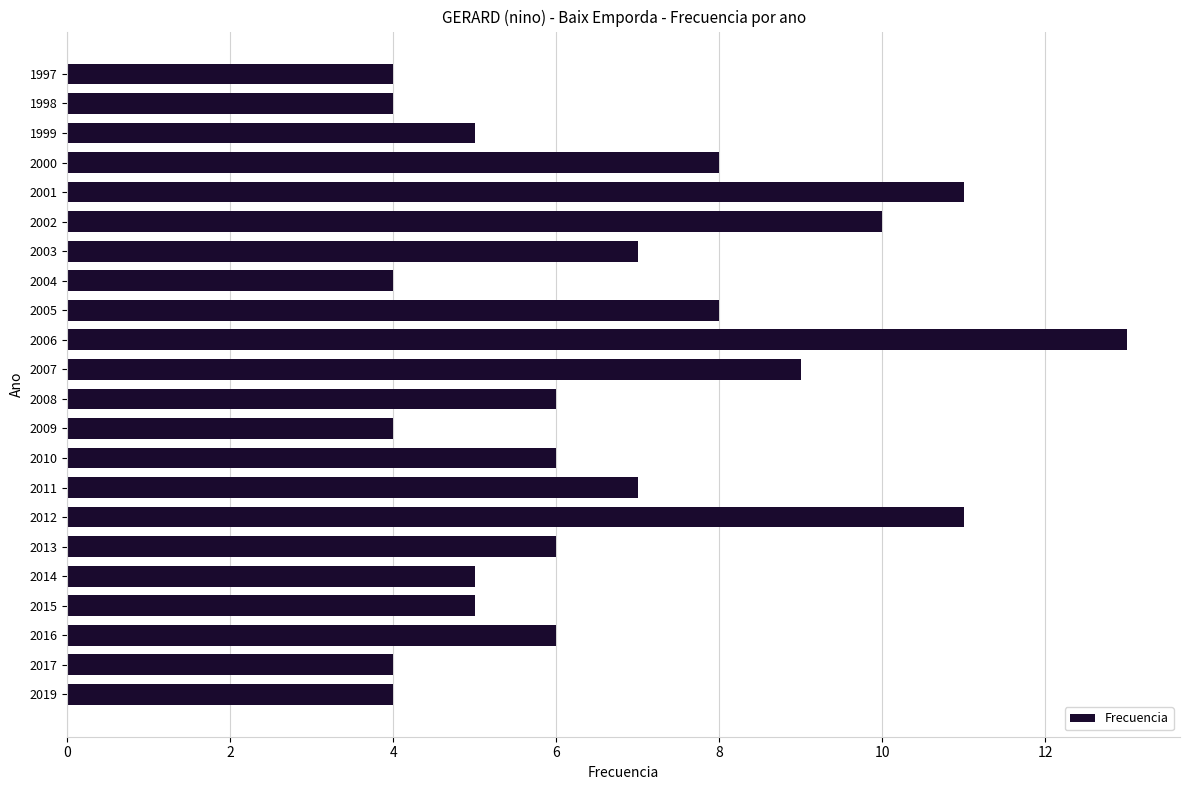

What is the average value?

7